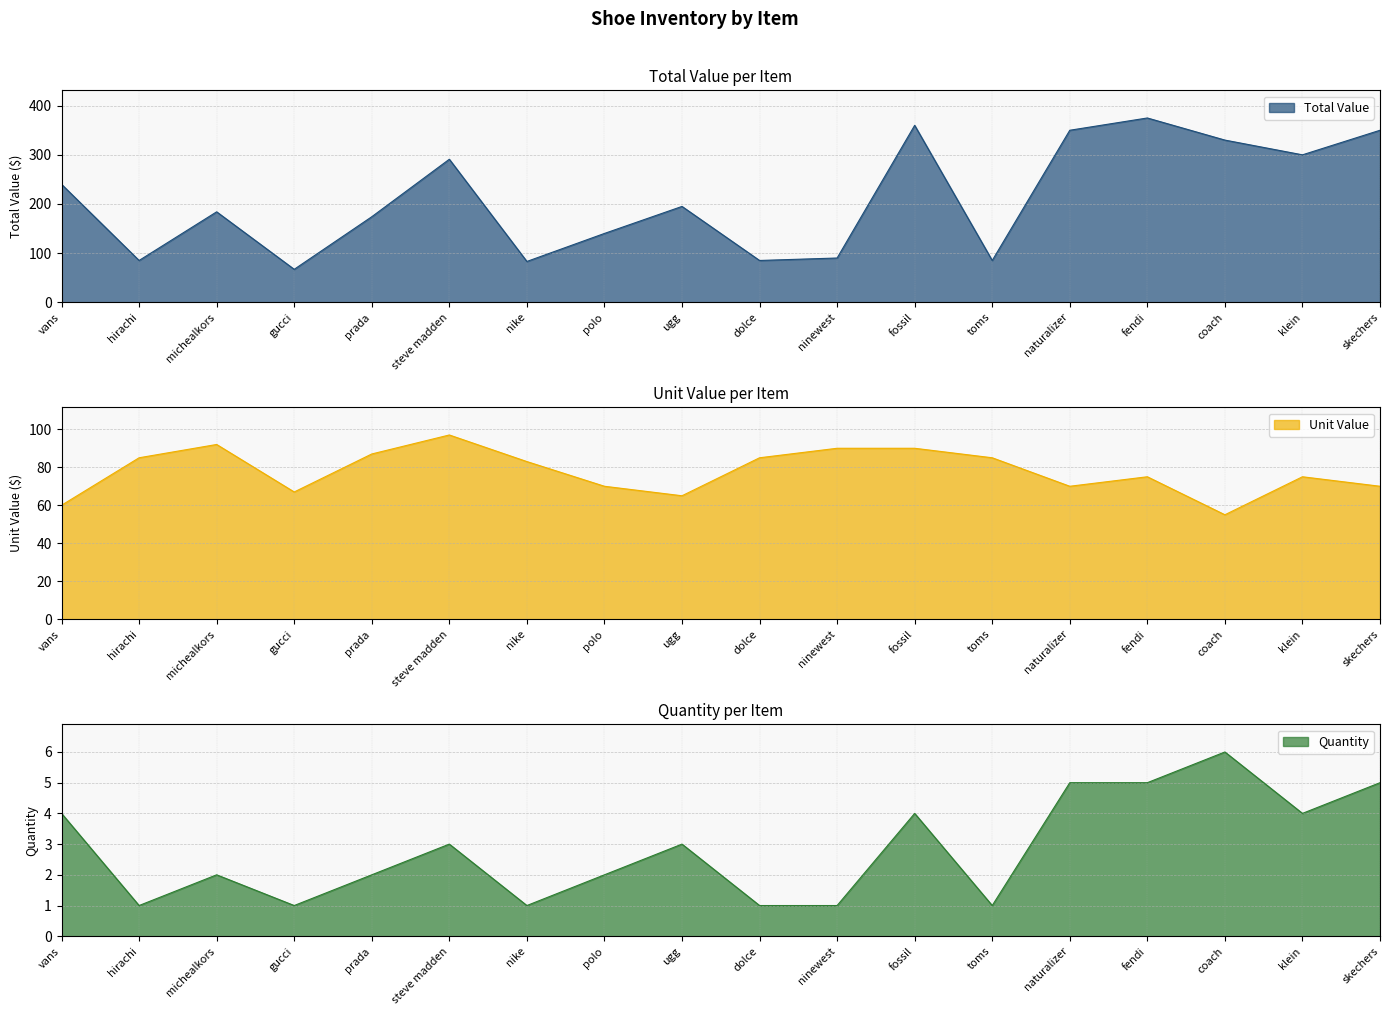

What position from the left is fossil?

12